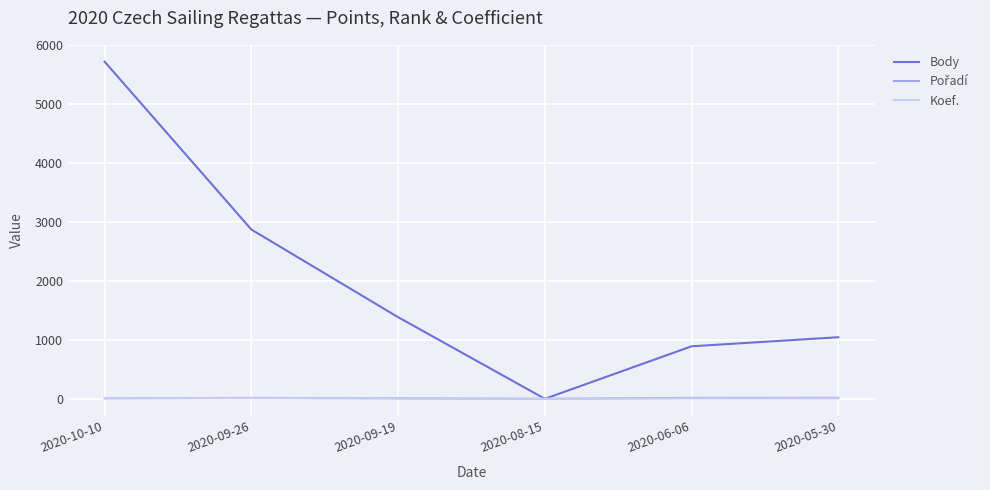

Which series has the widest spread of values?

Body